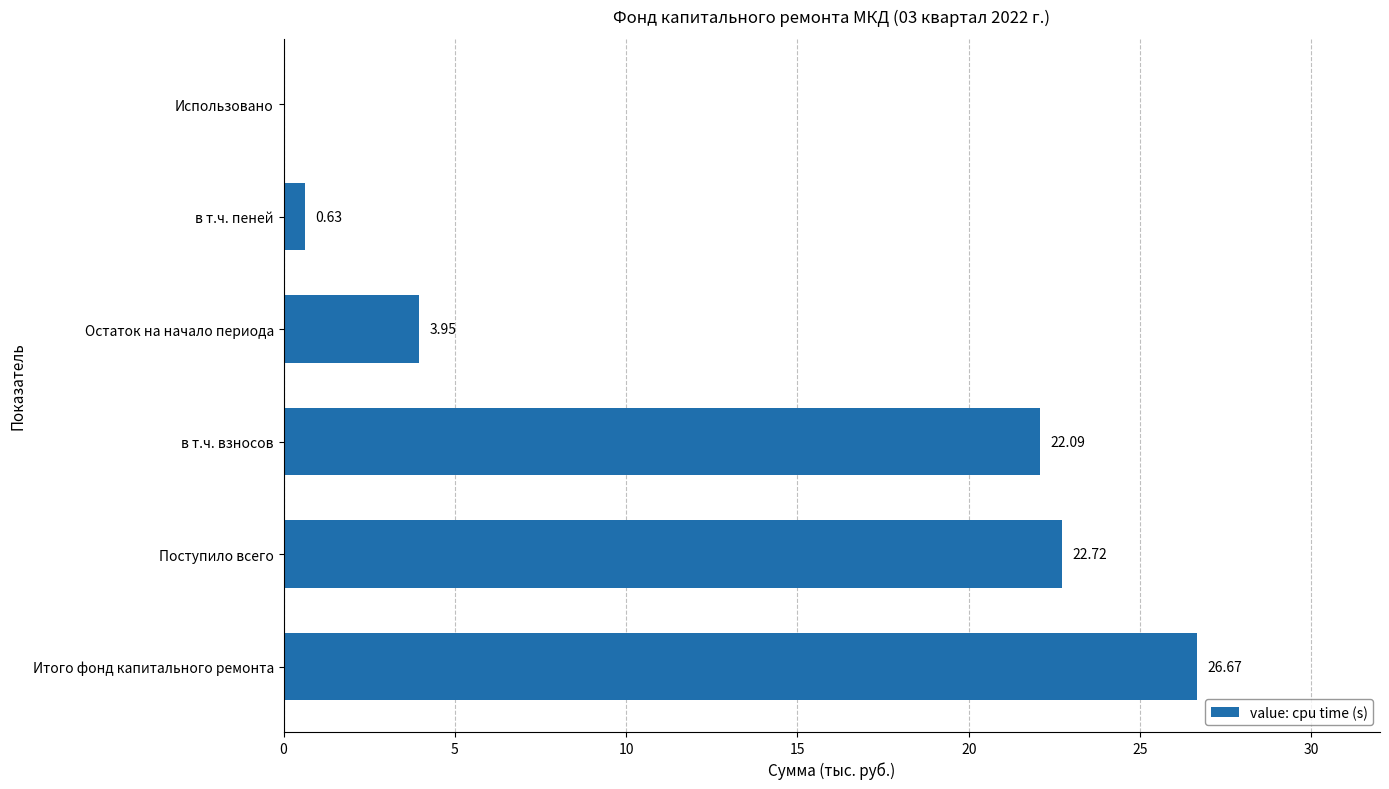

How many data points does each series have?

6